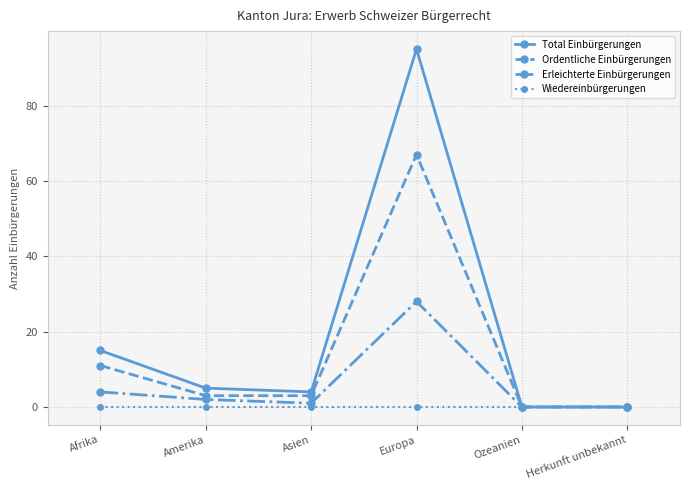

Rank the series by their maximum value, from highest to lowest.

Total Einbürgerungen, Ordentliche Einbürgerungen, Erleichterte Einbürgerungen, Wiedereinbürgerungen